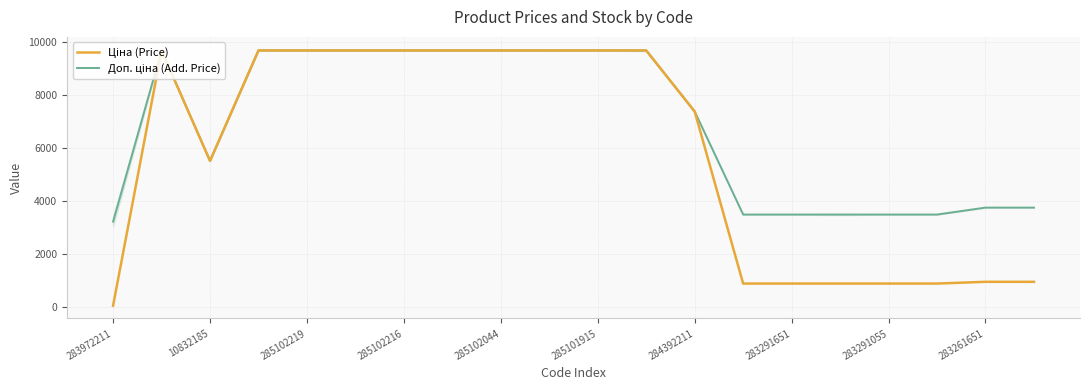

What are all the series names shown in the legend?

Ціна (Price), Доп. ціна (Add. Price)